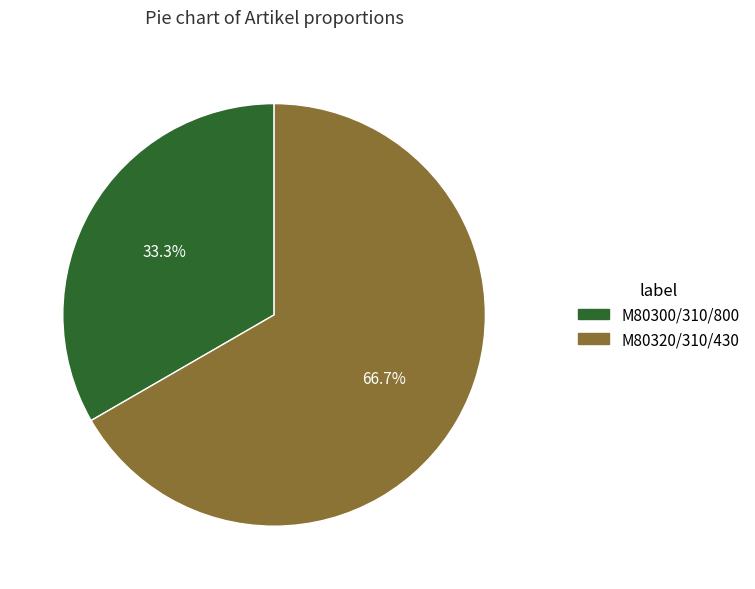

How many slices are in this pie chart?

2